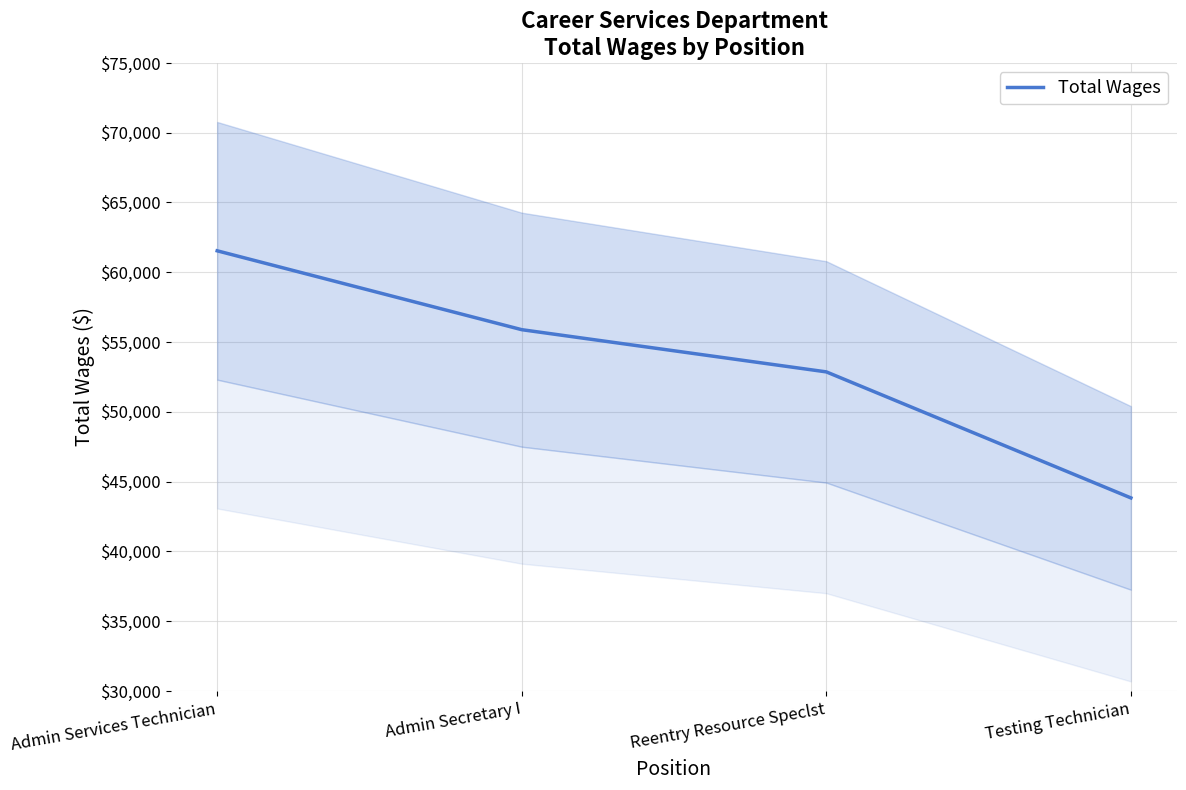

Read the value at Admin Secretary I, to the nearest 50.

55900